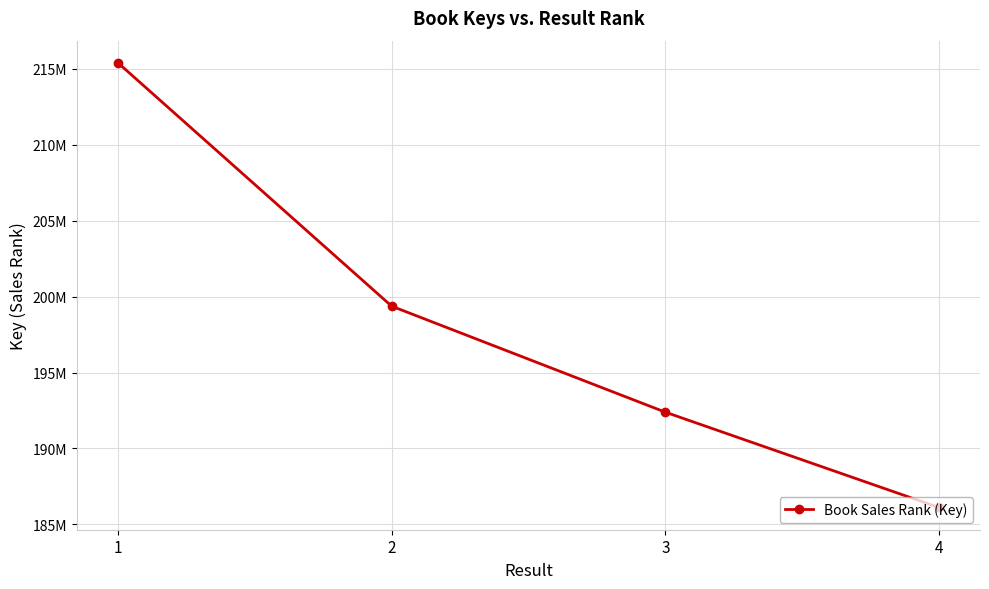

Does the chart have visible grid lines?

Yes